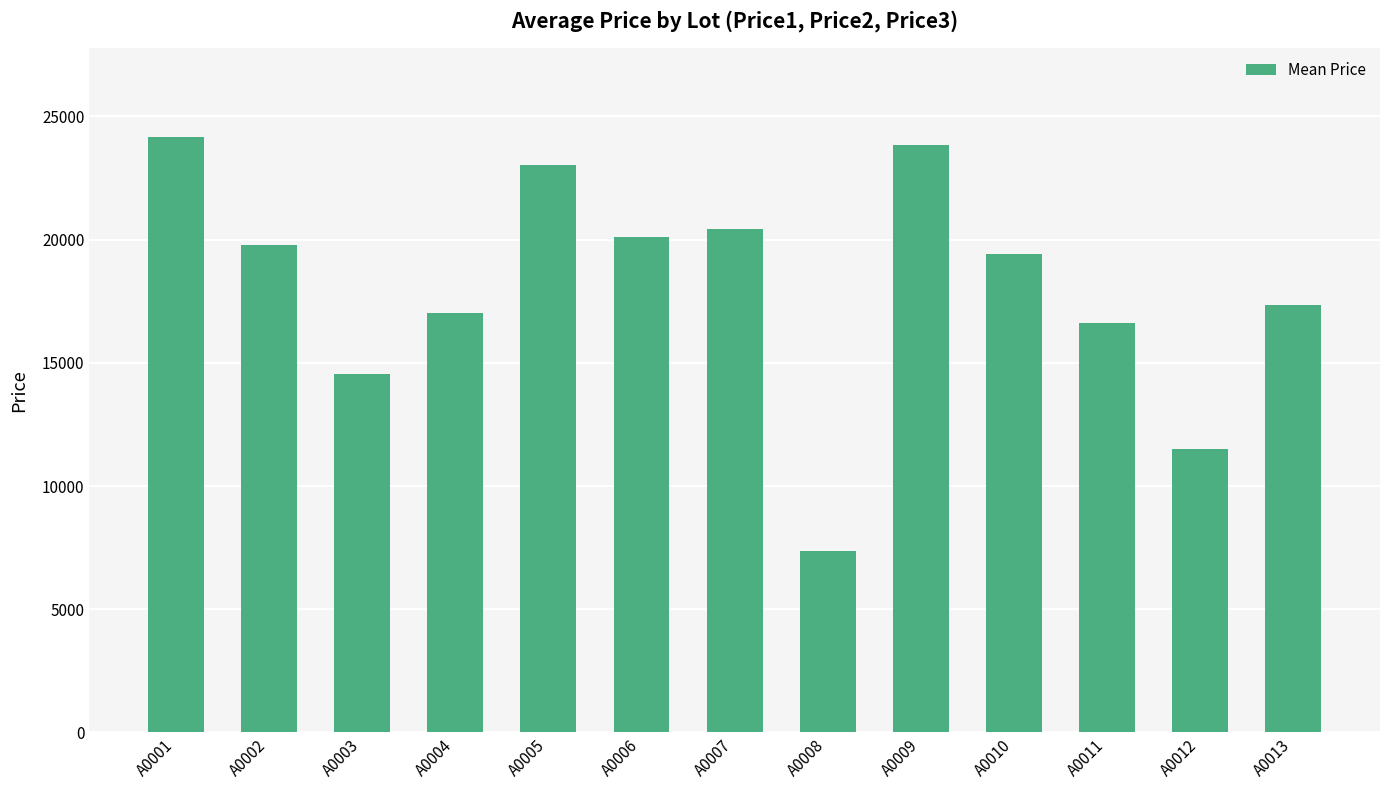

Between A0003 and A0002, which is larger?

A0002